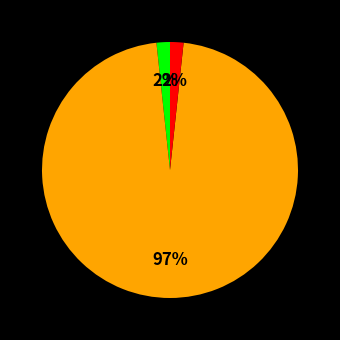

To the nearest percent, what is the average slice percentage?

33%